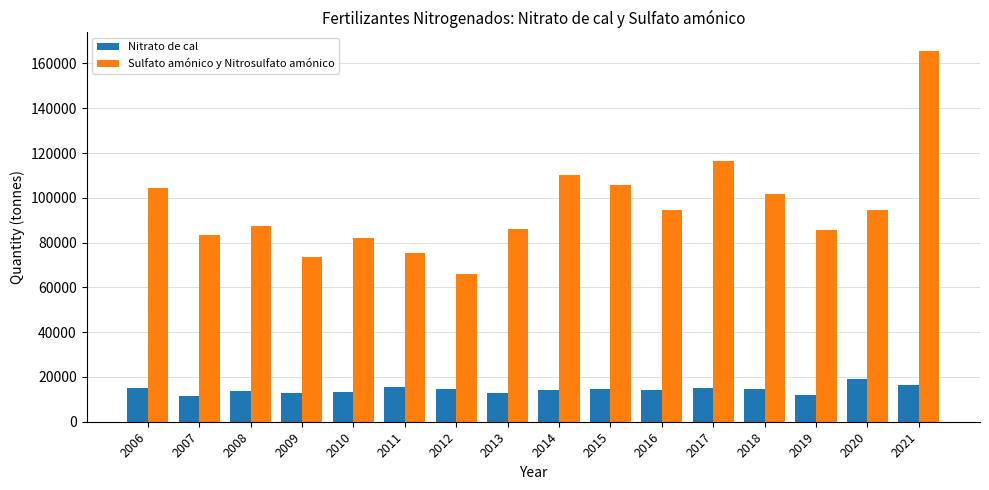

Is the value of Sulfato amónico y Nitrosulfato amónico at 2019 greater than the value of Nitrato de cal at 2011?

Yes